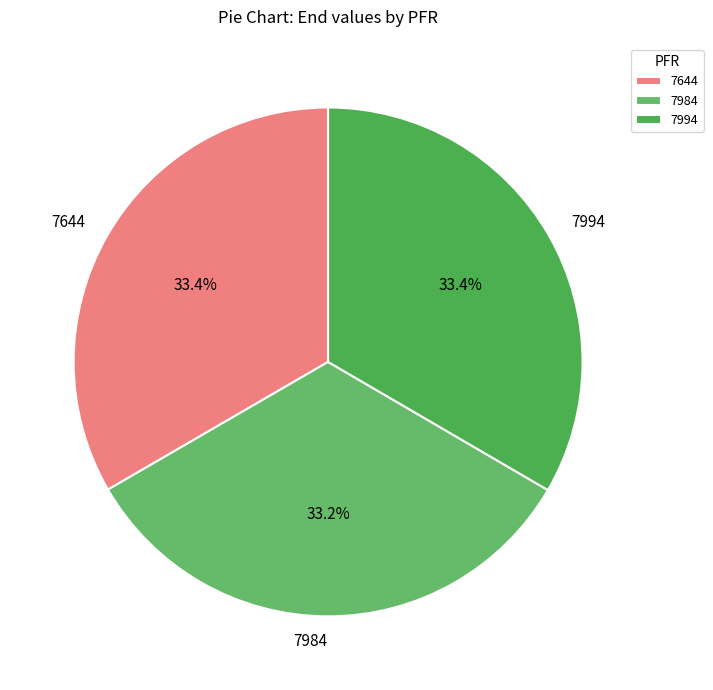

Is 7644 the majority of the pie?

No